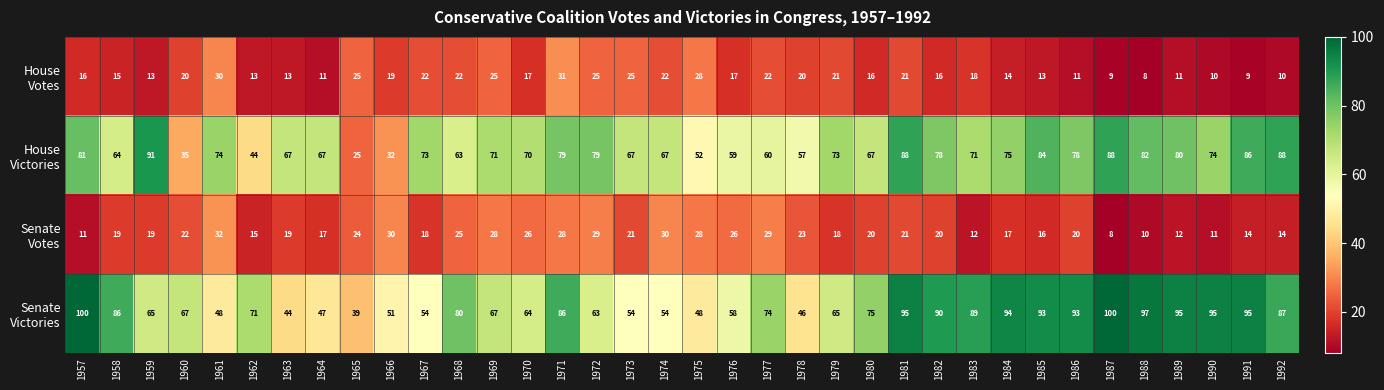

What is the spread (max minus min) of values at 1992?

78